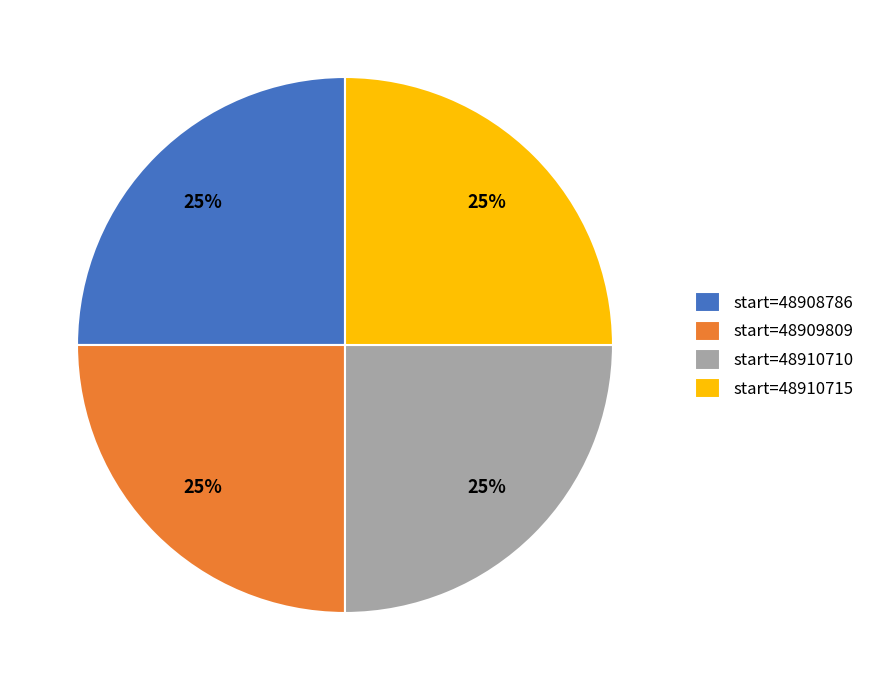

To the nearest percent, what percentage of the pie is start=48909809?

25%